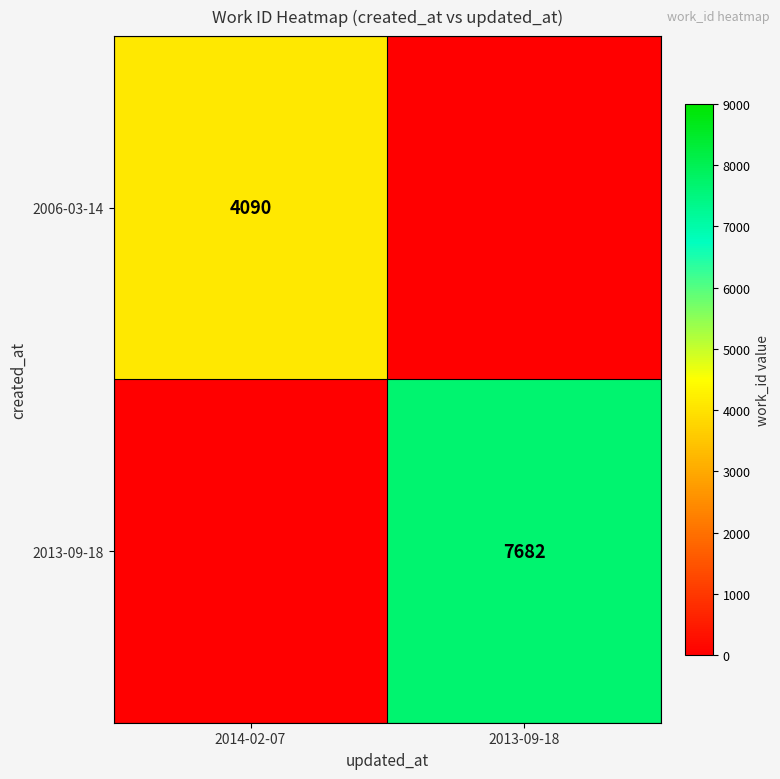

Is it true that 2013-09-18 equals 2995 at 2013-09-18?

False